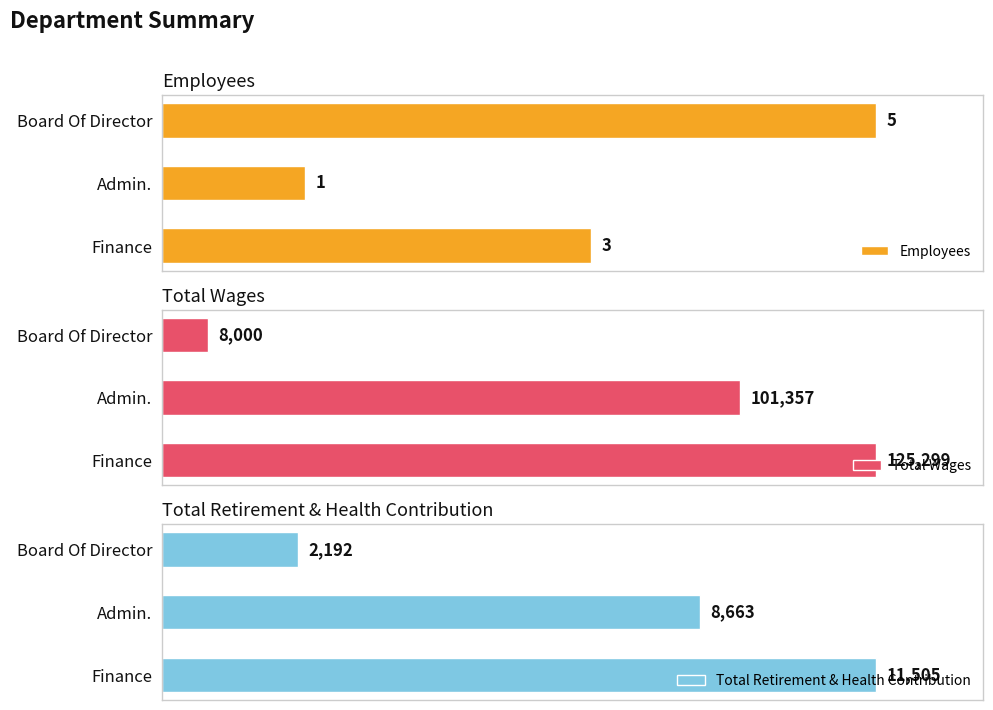

How many bars are there in each group?

3